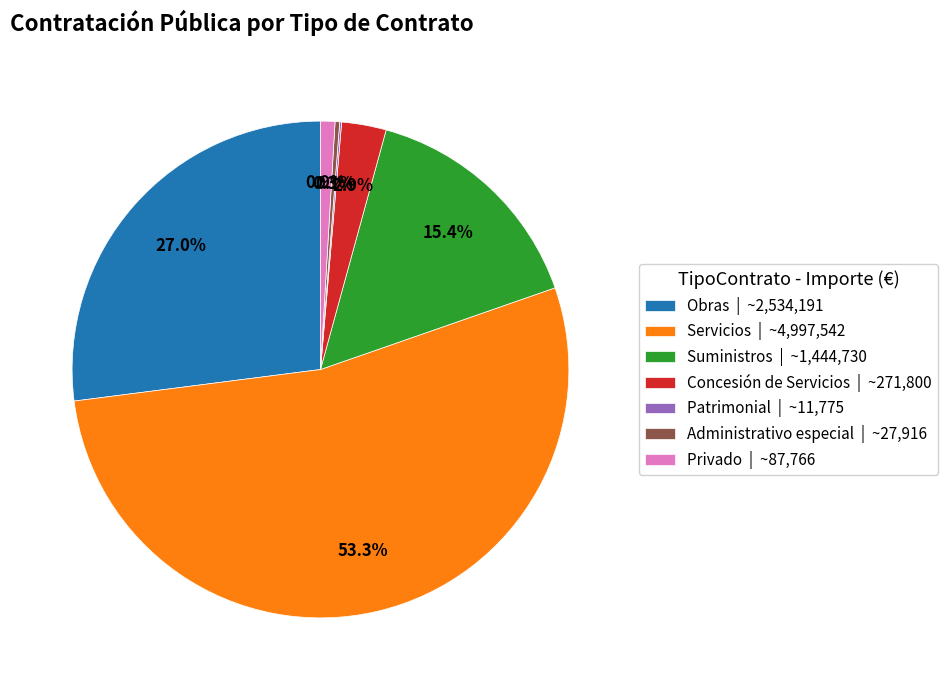

To the nearest percent, what is the difference between the largest and smallest slice percentages?

53%